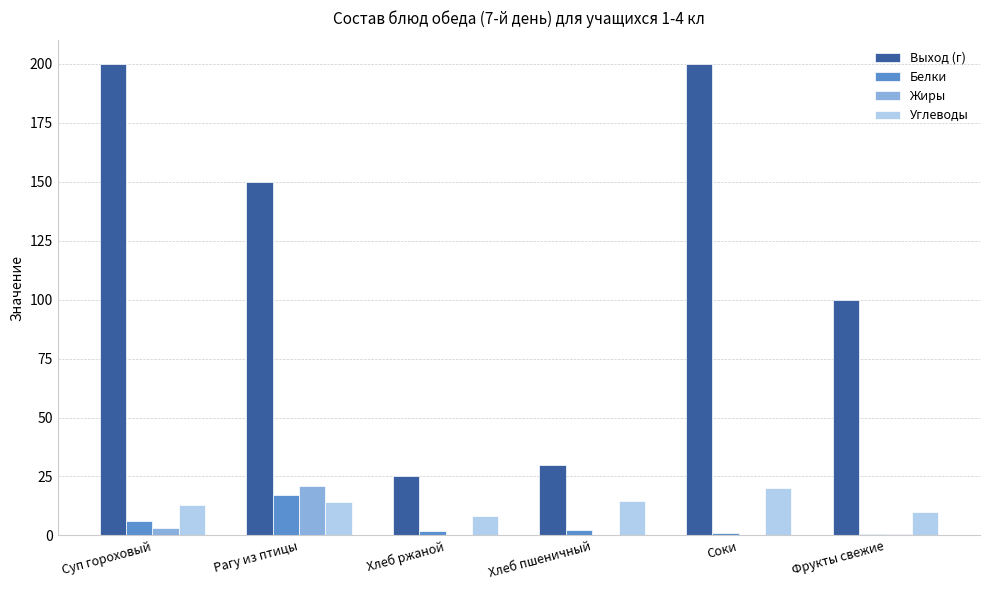

Where is Выход (г) nearest to the value 112?

Фрукты свежие